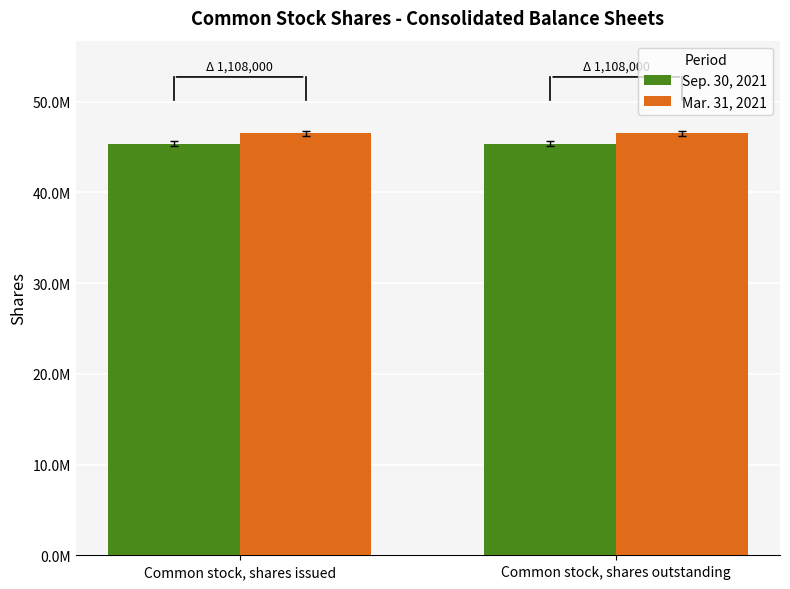

Which series changed the most between Common stock, shares issued and Common stock, shares outstanding?

Sep. 30, 2021